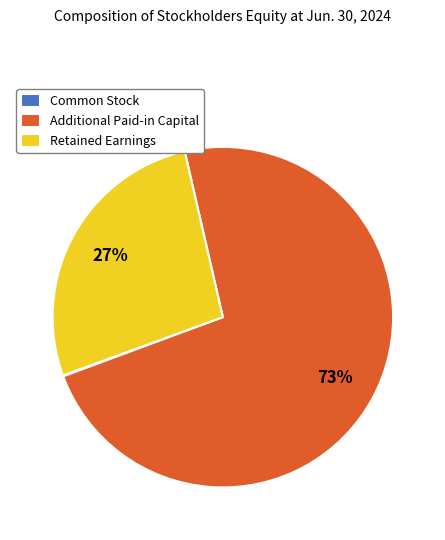

What is the largest slice in the pie chart?

Additional Paid-in Capital